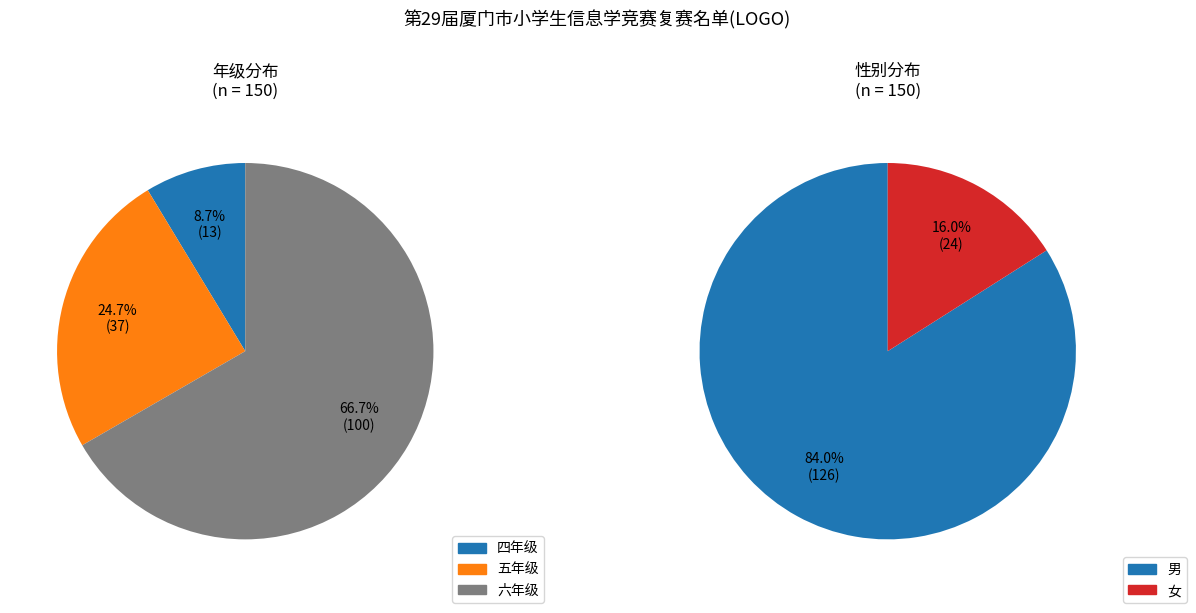

To the nearest percent, what is the difference between the largest and smallest slice percentages?

58%